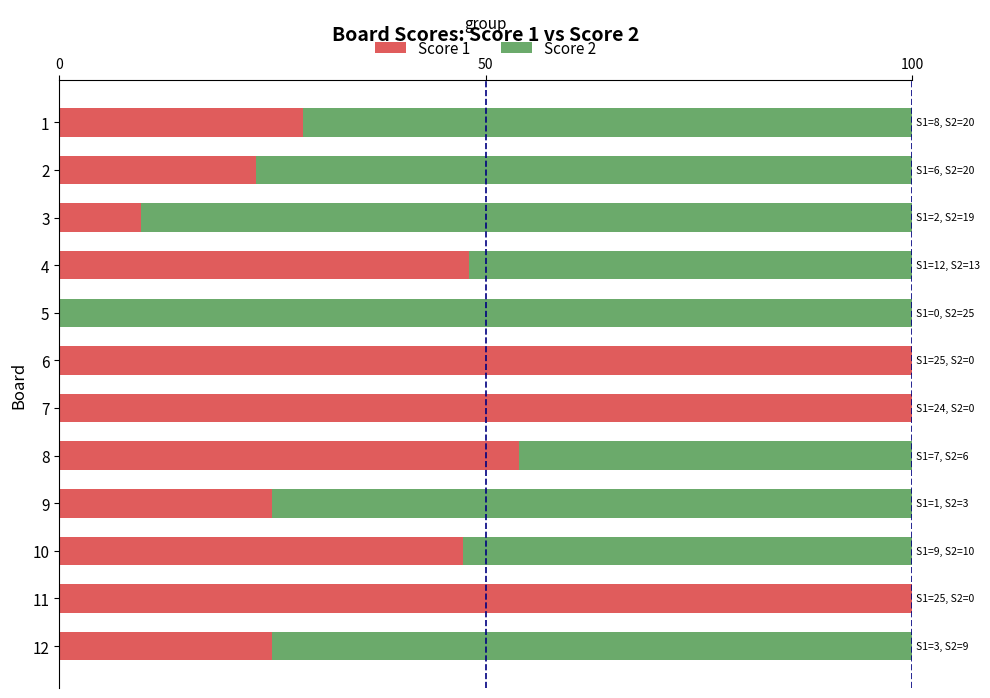

What is the total value across all series at 4?

100.0